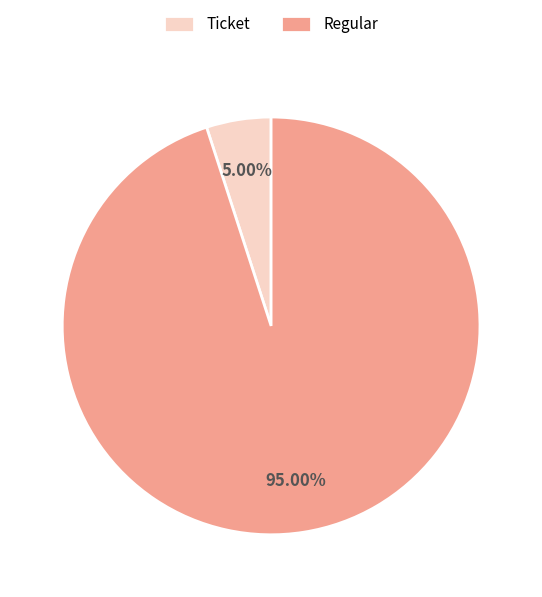

Which slice is the smallest?

Ticket